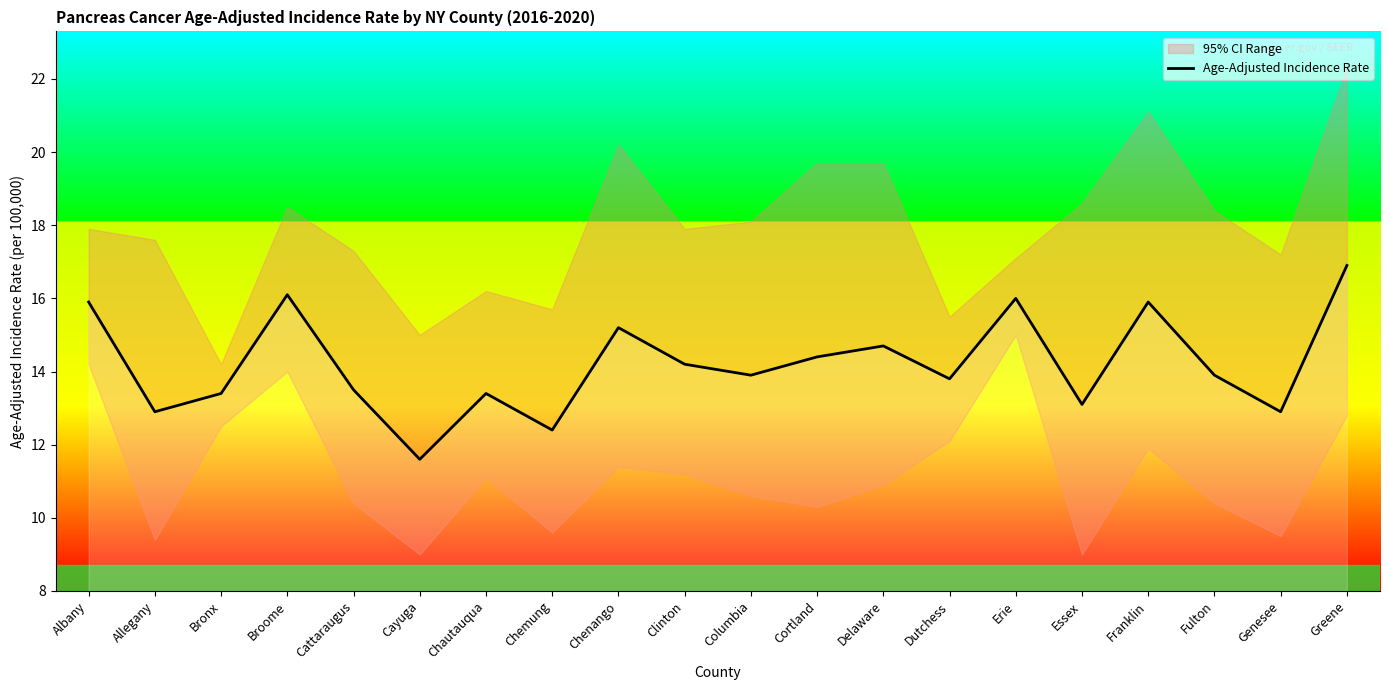

At which category does the chart reach its minimum across all series?

Cayuga